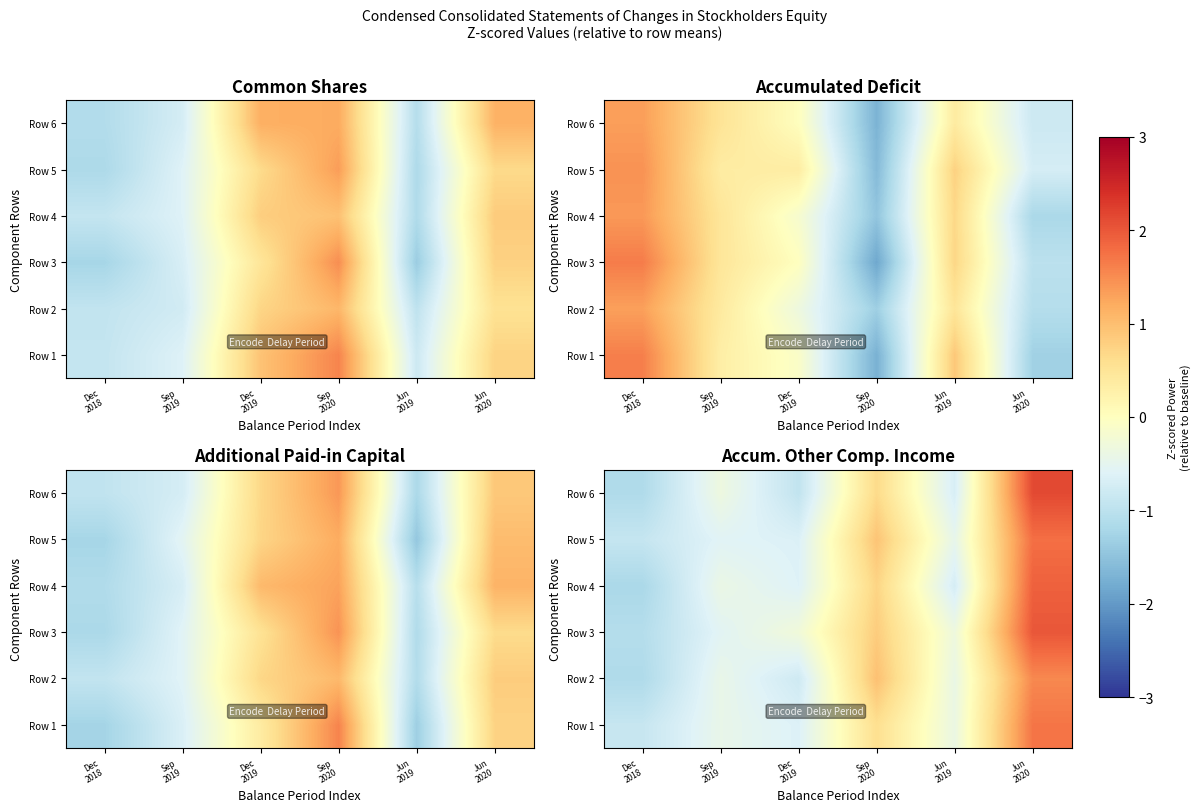

At which label is row_2 closest to 0?

Dec
2019